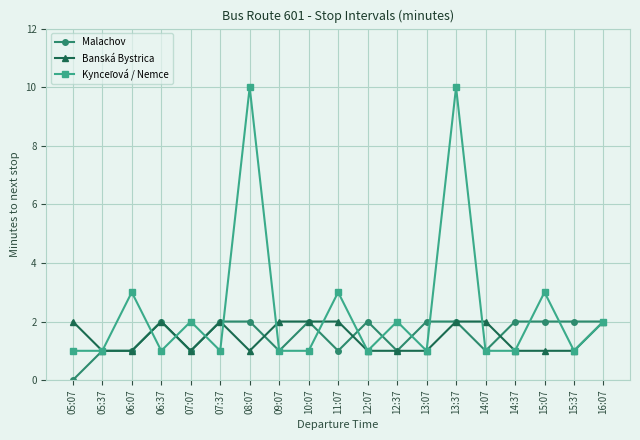

Count the number of categories in the chart.

19